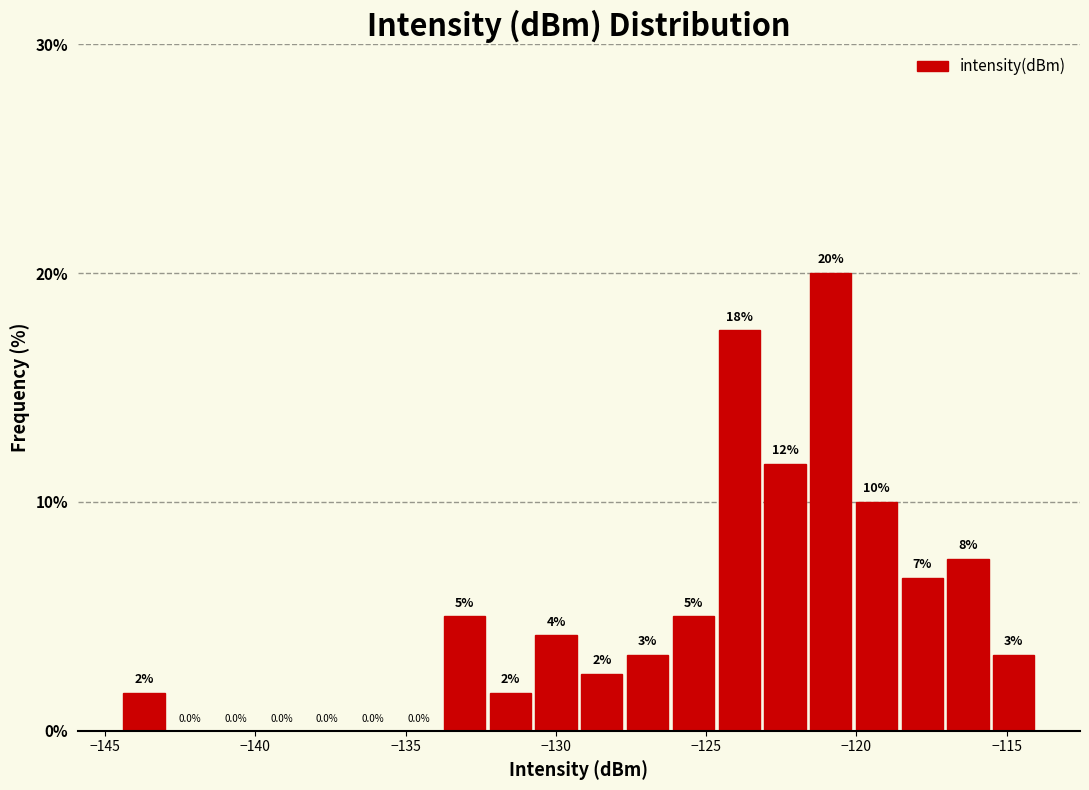

Read against the x-axis, roughly where is the centre of the tallest bar?

-121.0